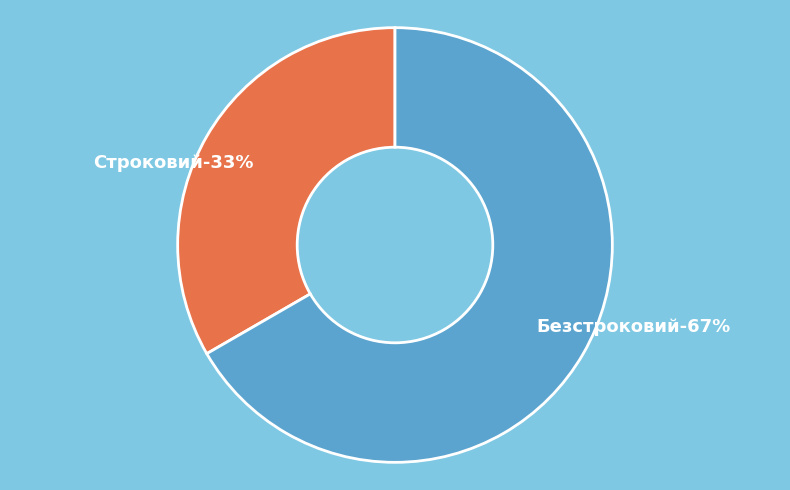

To the nearest percent, what is the combined percentage of Строковий and Безстроковий?

100%